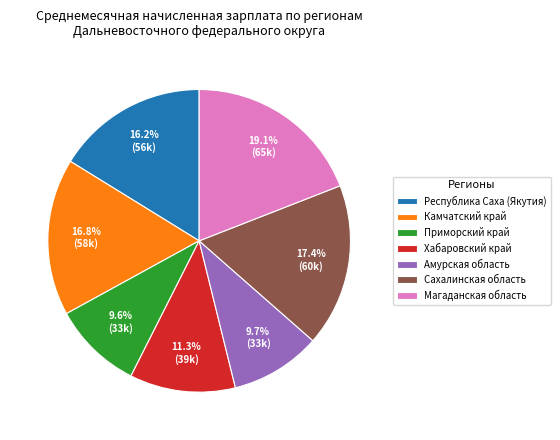

The Магаданская область slice represents 19% of the pie. True or false?

True